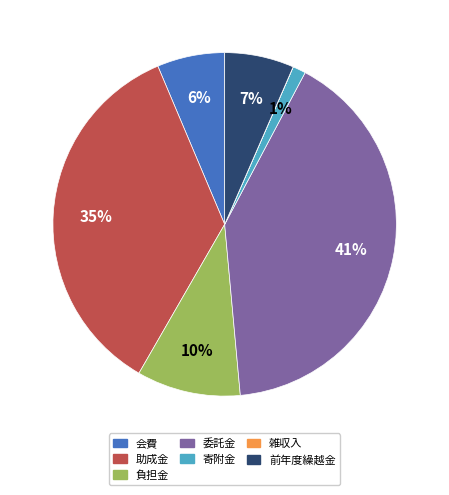

Between 助成金 and 負担金, which is larger?

助成金